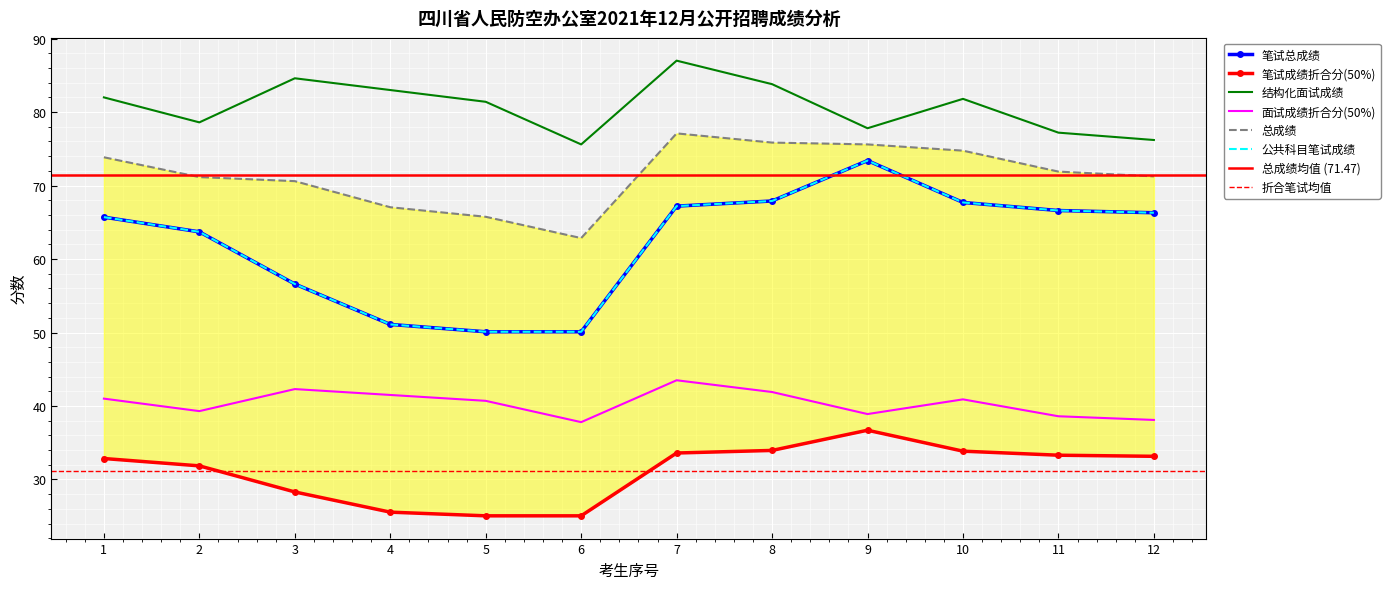

Where does the 面试成绩折合分(50%) series first go above 40?

1